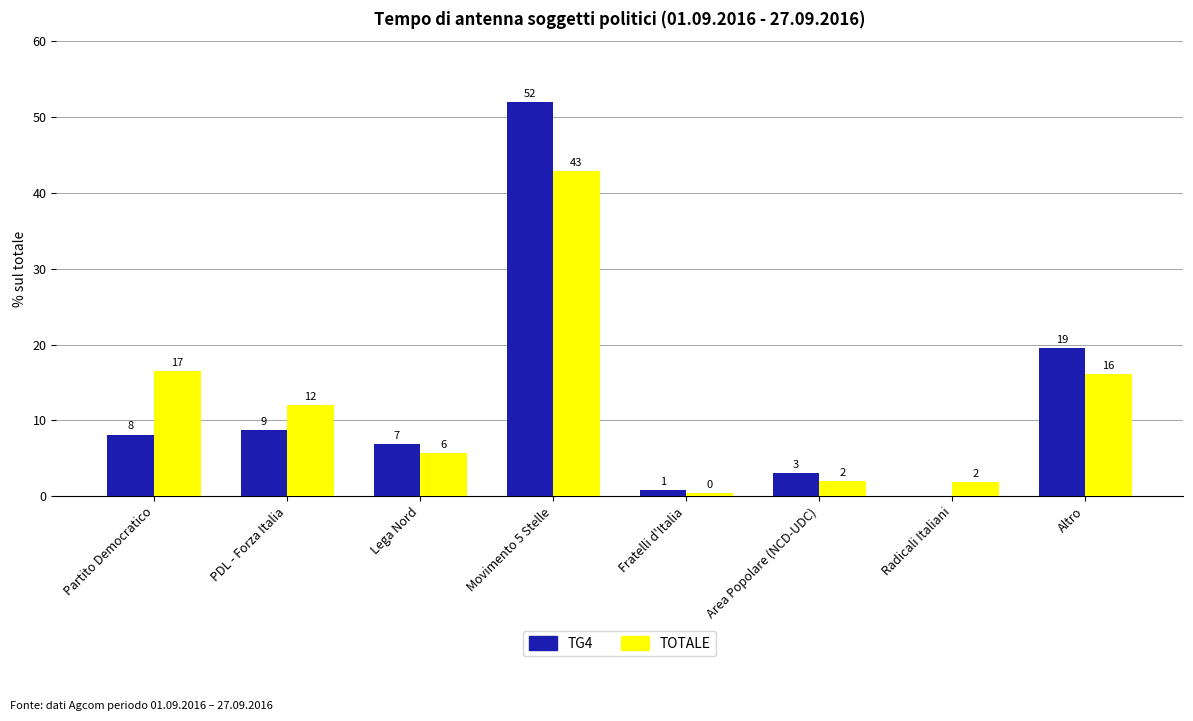

At Lega Nord, list the series in order from largest to smallest.

TG4, TOTALE